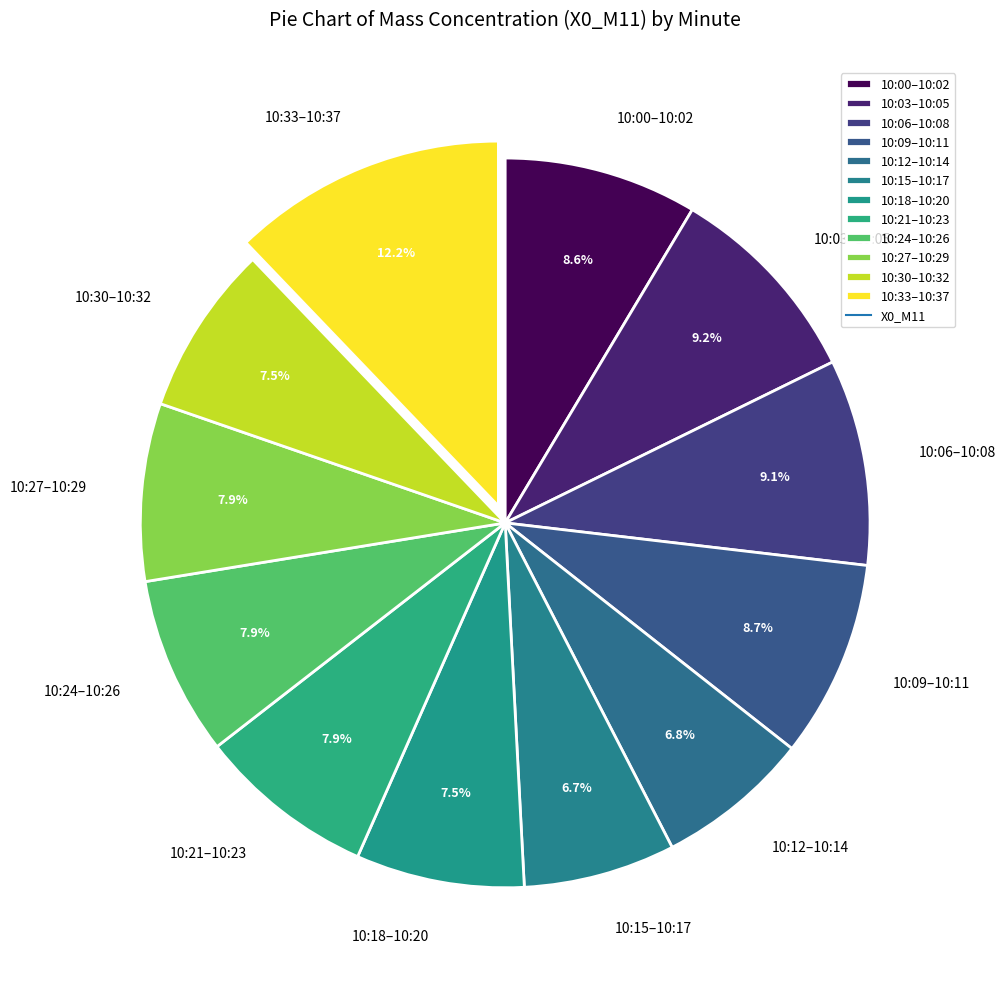

To the nearest percent, what is the average slice percentage?

8%